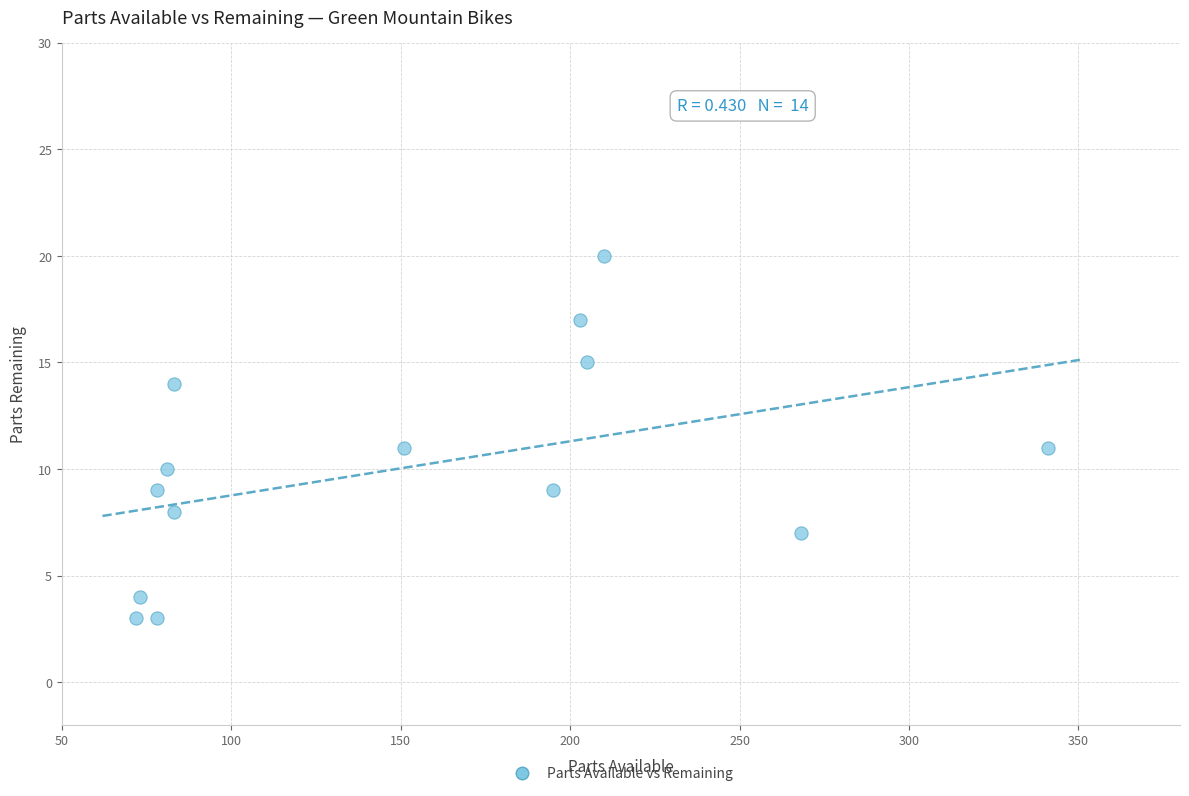

What is the range of Y values (max minus min)?

17